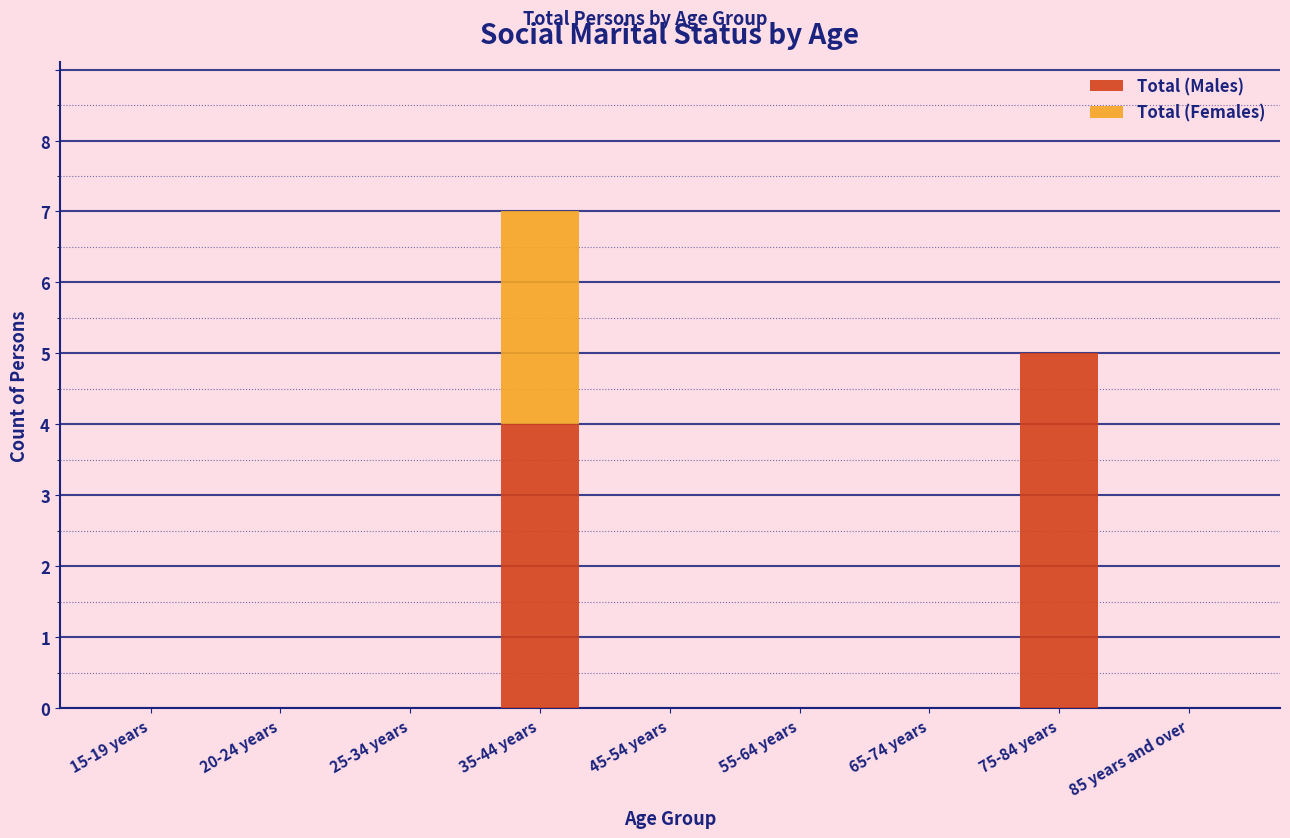

Reading left to right, transcribe the values for Total (Males).

15-19 years=0	20-24 years=0	25-34 years=0	35-44 years=4	45-54 years=0	55-64 years=0	65-74 years=0	75-84 years=5	85 years and over=0